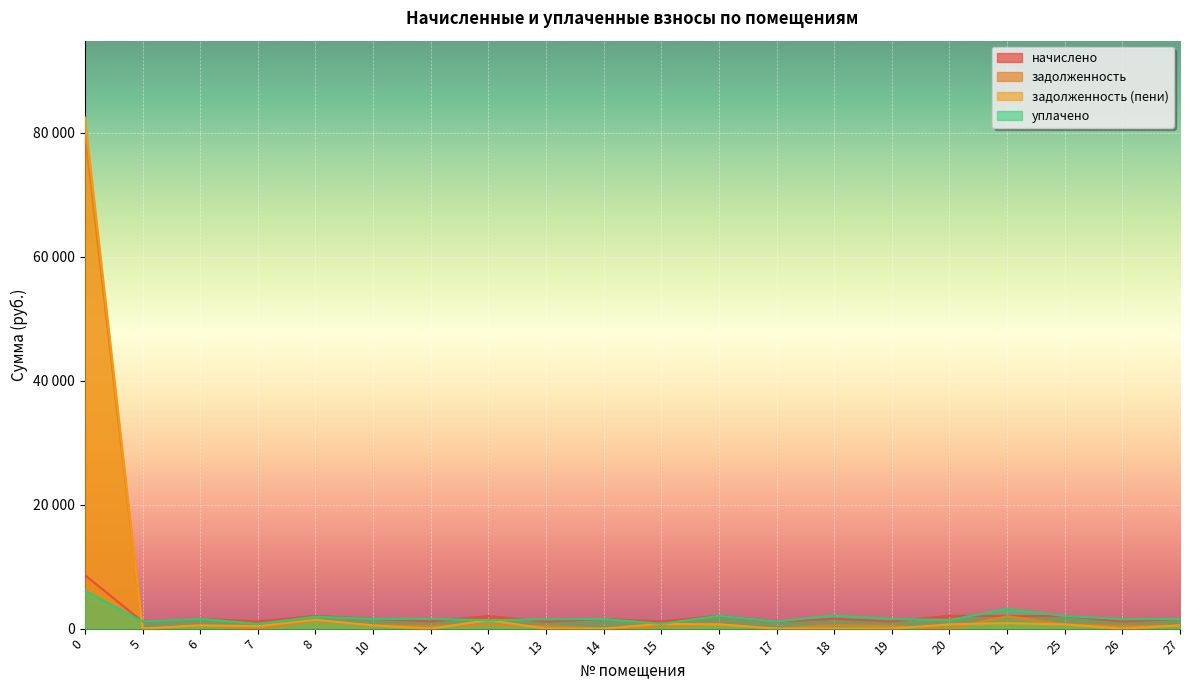

What is the difference between the уплачено values at 6 and 5?

453.5